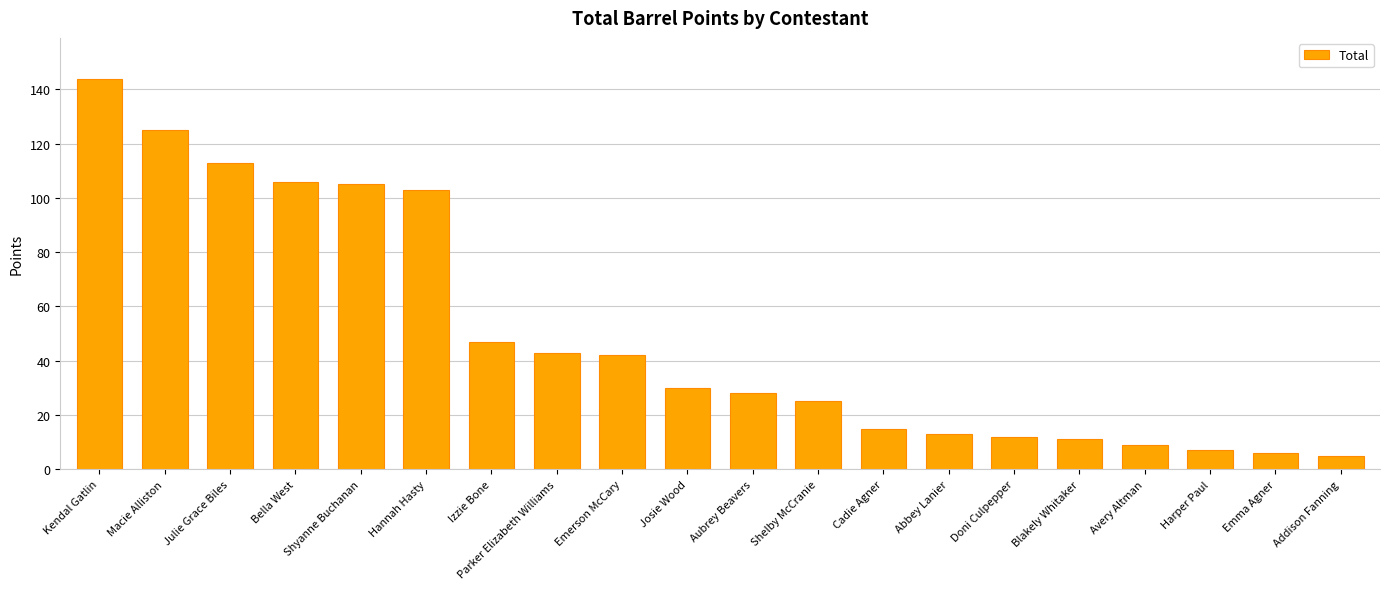

What is the minimum value shown in the chart?

5